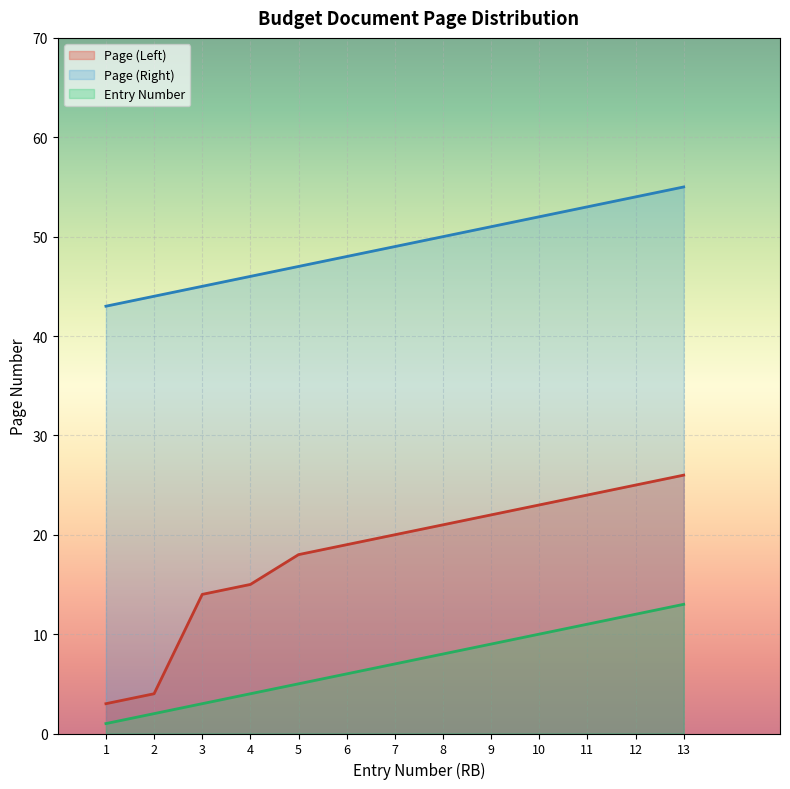

Where does the Page (Right) series first go above 49?

8